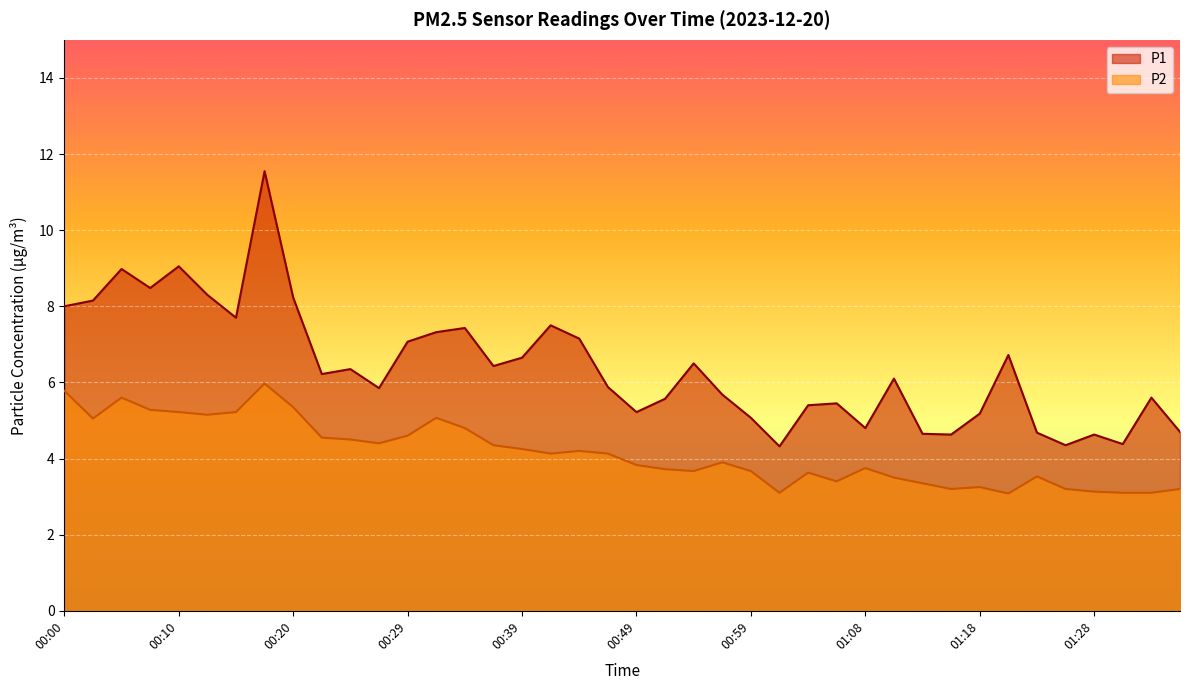

At how many categories does at least one series exceed 4?

40